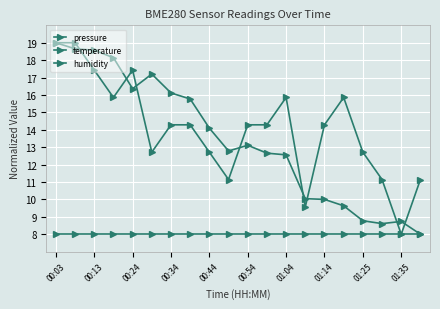

Which series has the largest total across all categories?

temperature